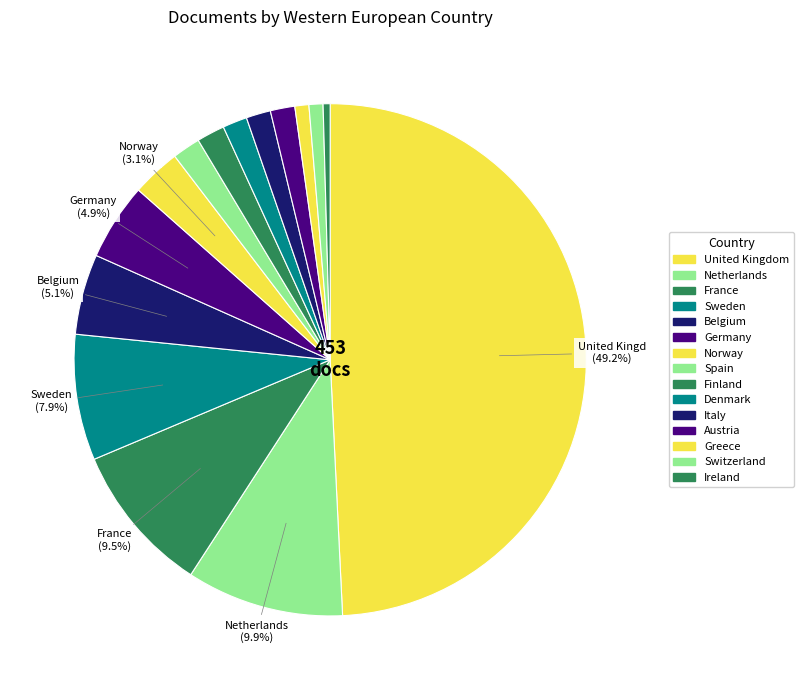

How many segments does this pie chart have?

15